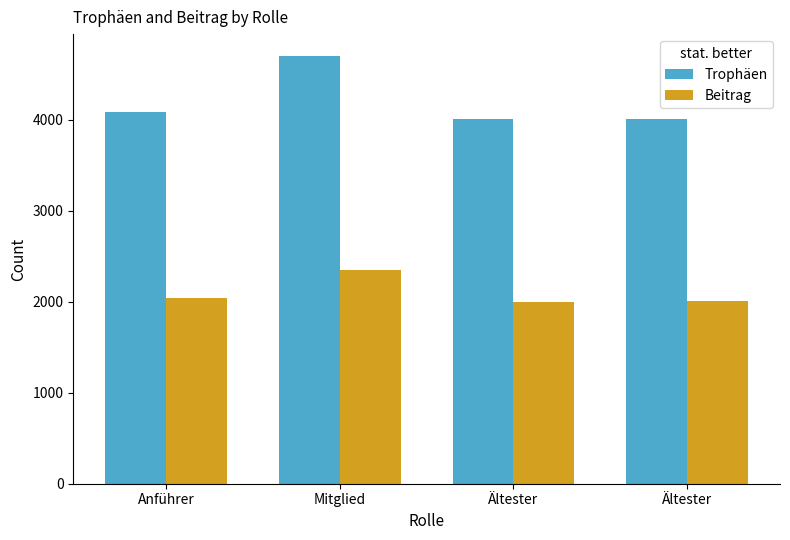

What is the difference between the highest and lowest values at Anführer?

2043